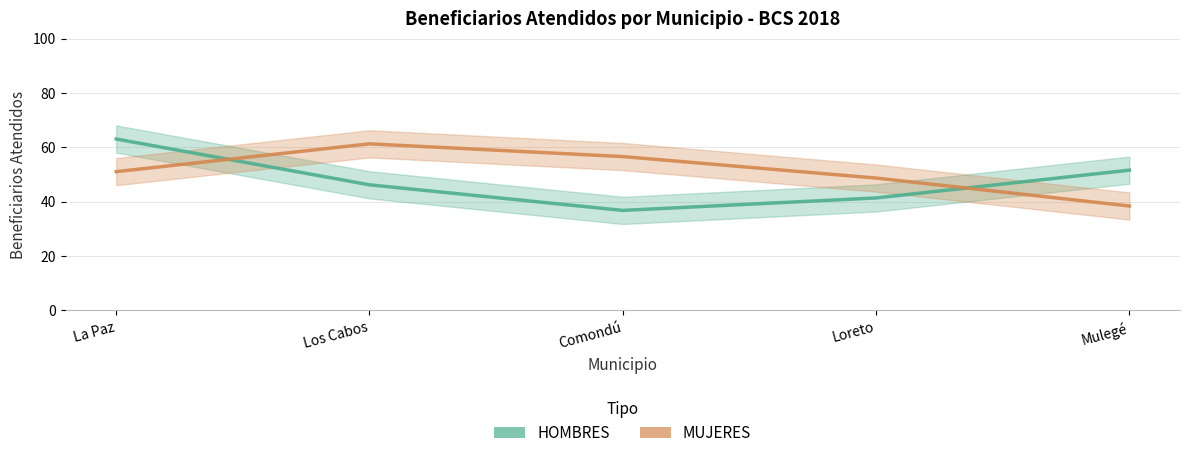

Is it true that MUJERES equals 56.6 at Comondú?

True